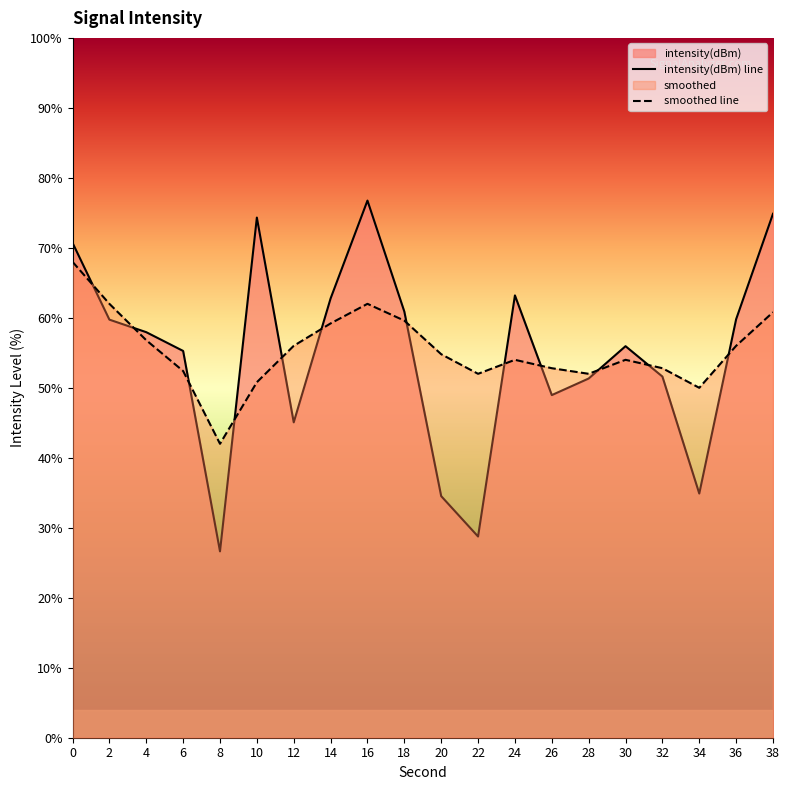

How many values in the intensity(dBm) series exceed 57?

10